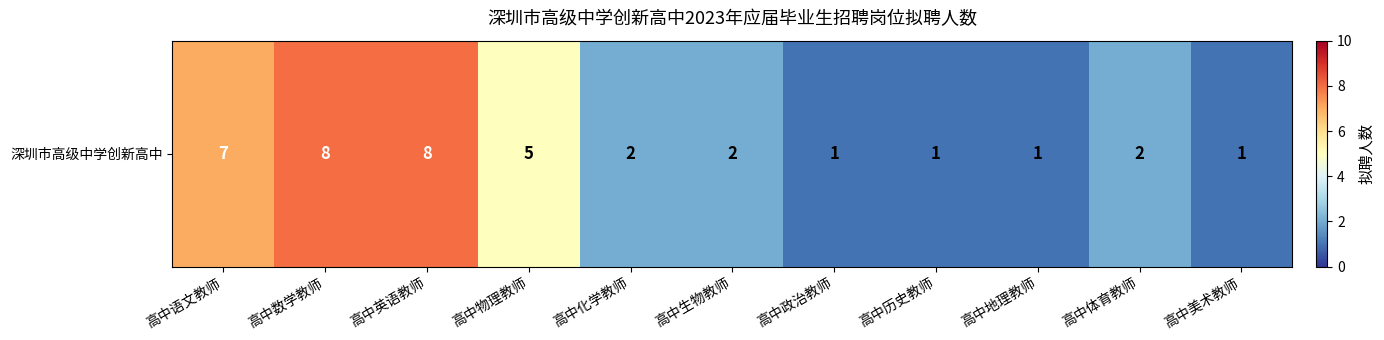

How many data points are above 2?

4